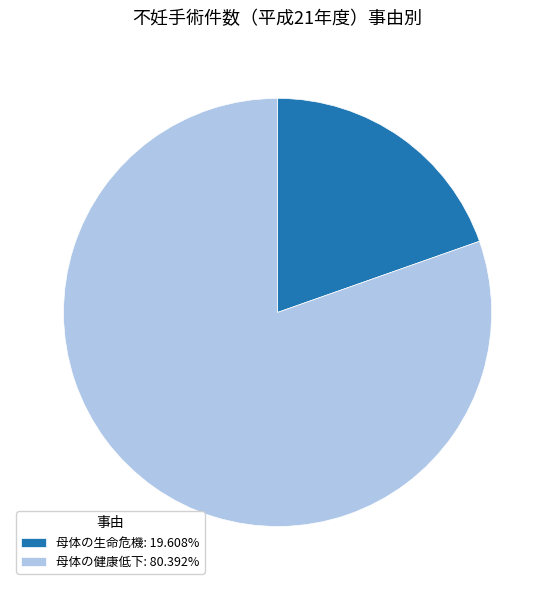

Which slice is the largest?

母体の健康低下